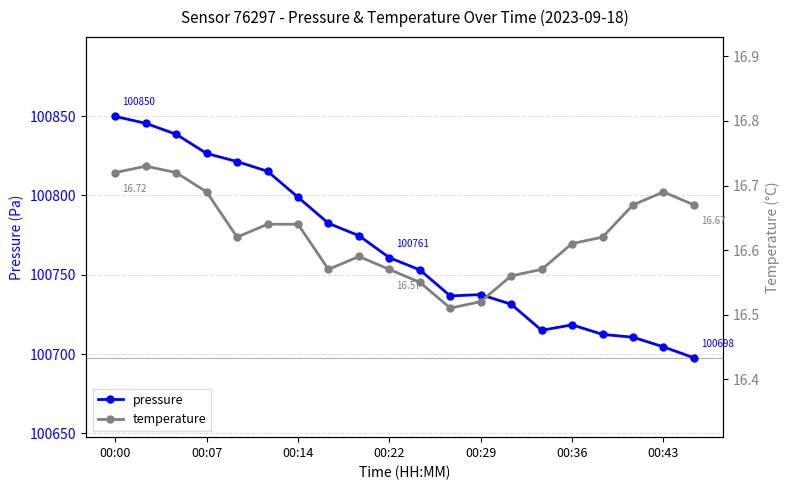

At which category does pressure reach its first local valley?

11